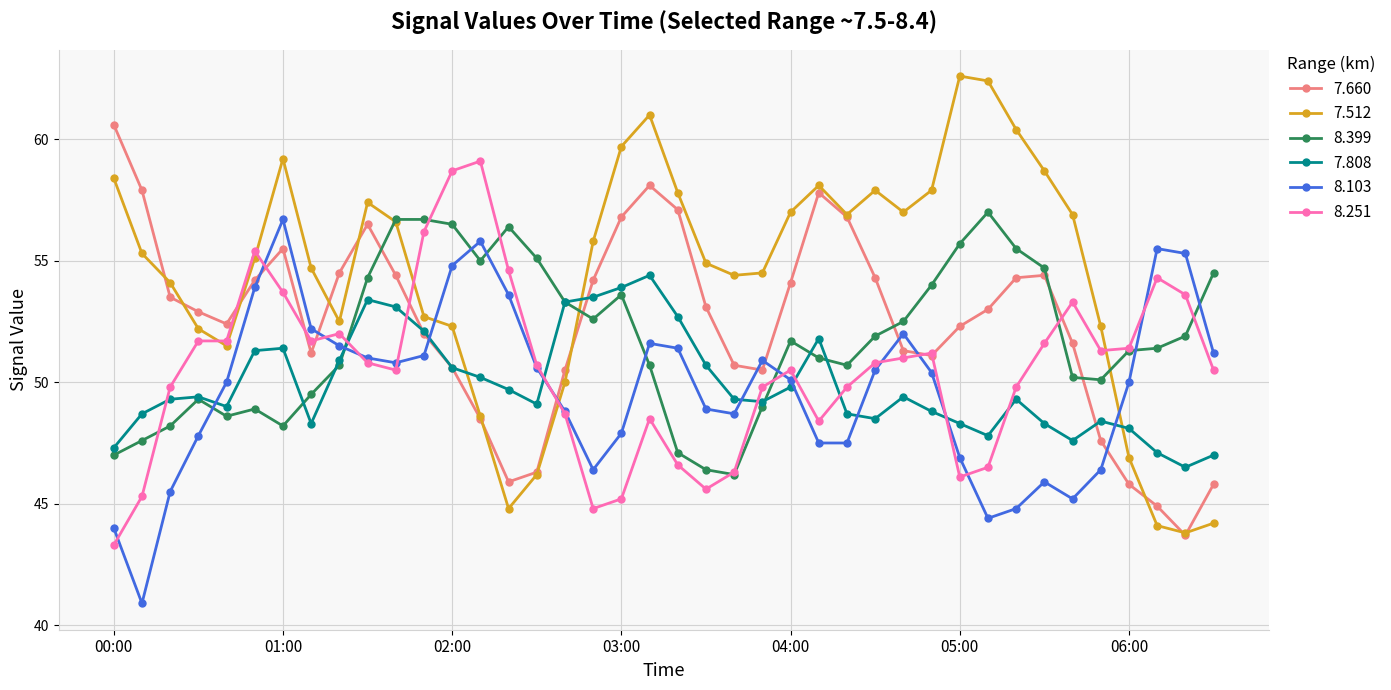

How many times do 8.399 and 7.660 cross each other?

5